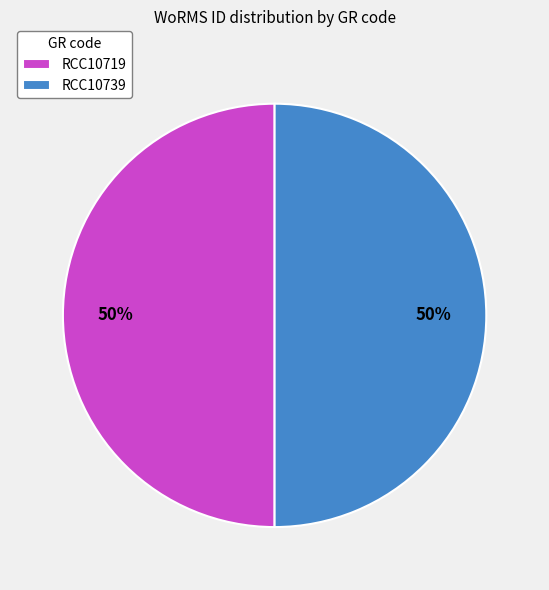

Is it true that RCC10719 is 50% of the pie?

True